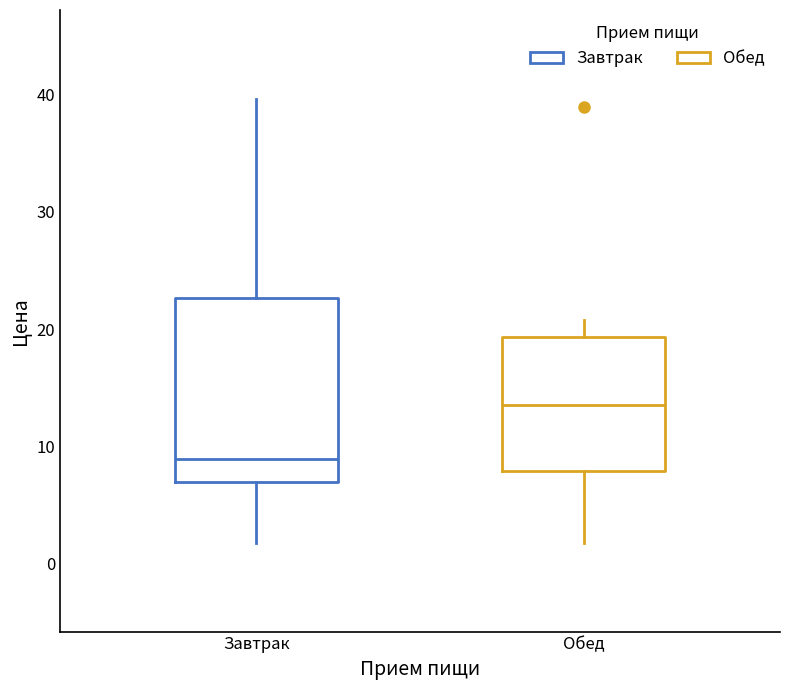

Reading left to right, read every box against the y-axis: the position of its median line, the range the box covers, and the ends of its whiskers. The values are not printed on the chart, so give them approximately, as read against the axis.

Завтрак: median 9, box 7 to 23, whiskers 2 to 40
Обед: median 14, box 8 to 19, whiskers 2 to 21